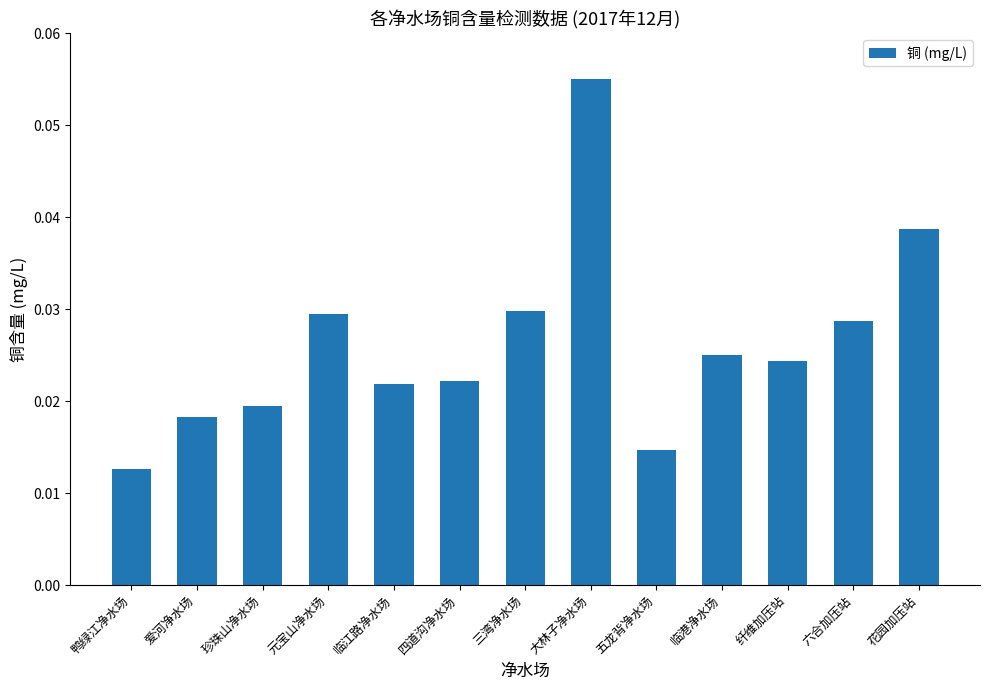

Does the chart contain any negative values?

No